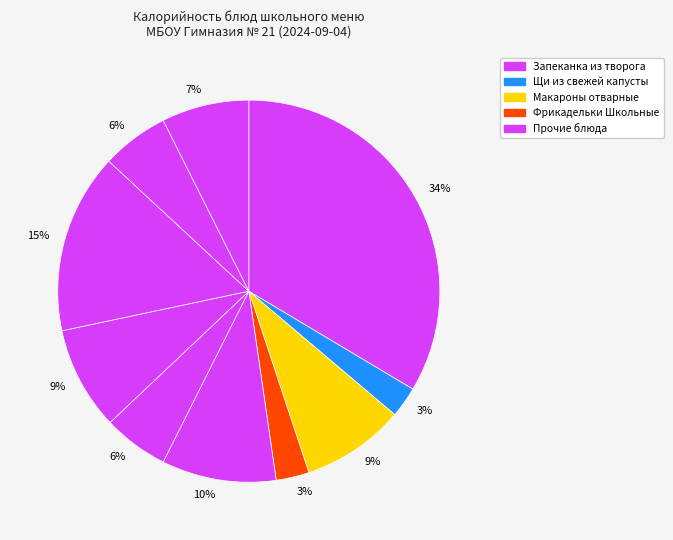

Count the number of slices in the pie.

10